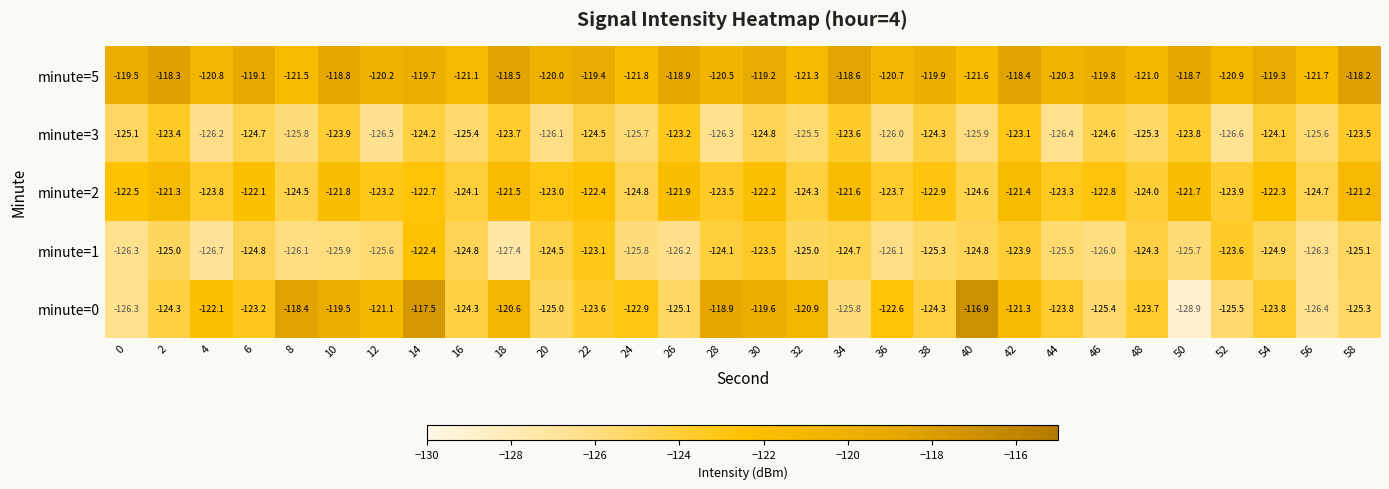

At which category does the chart reach its minimum across all series?

50